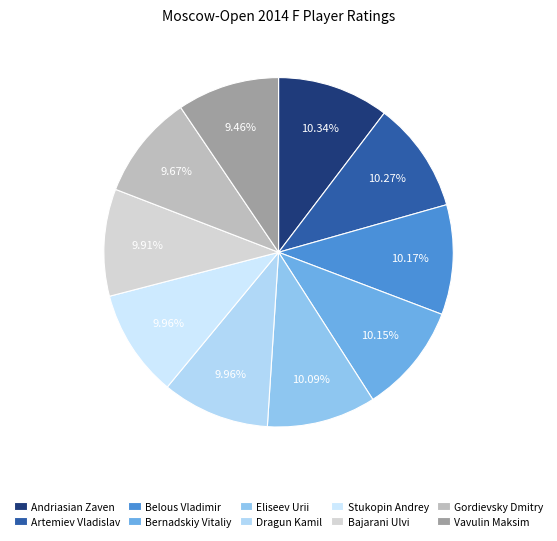

Count the number of slices in the pie.

10